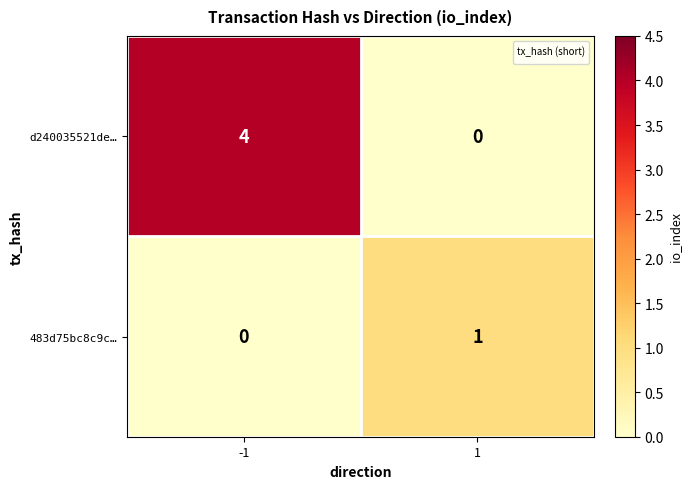

True or false: 483d75bc8c9c… has a value of 1.0 at 1.

True